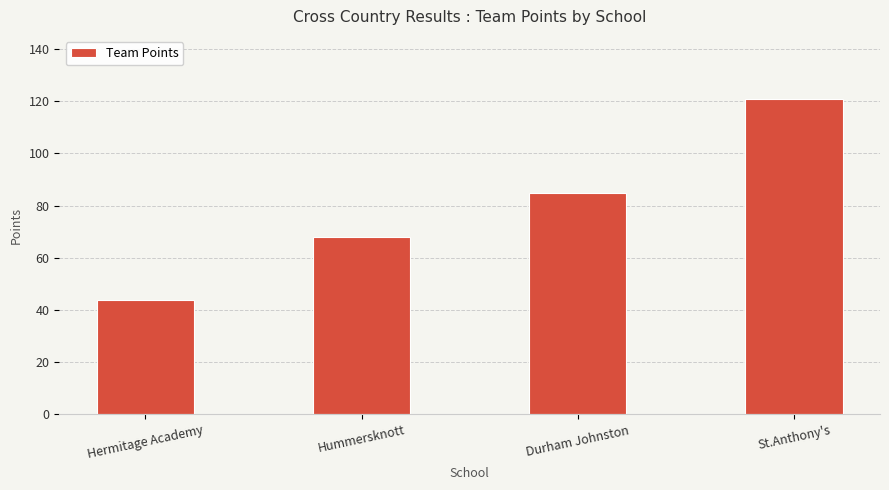

What is the smallest value displayed?

44